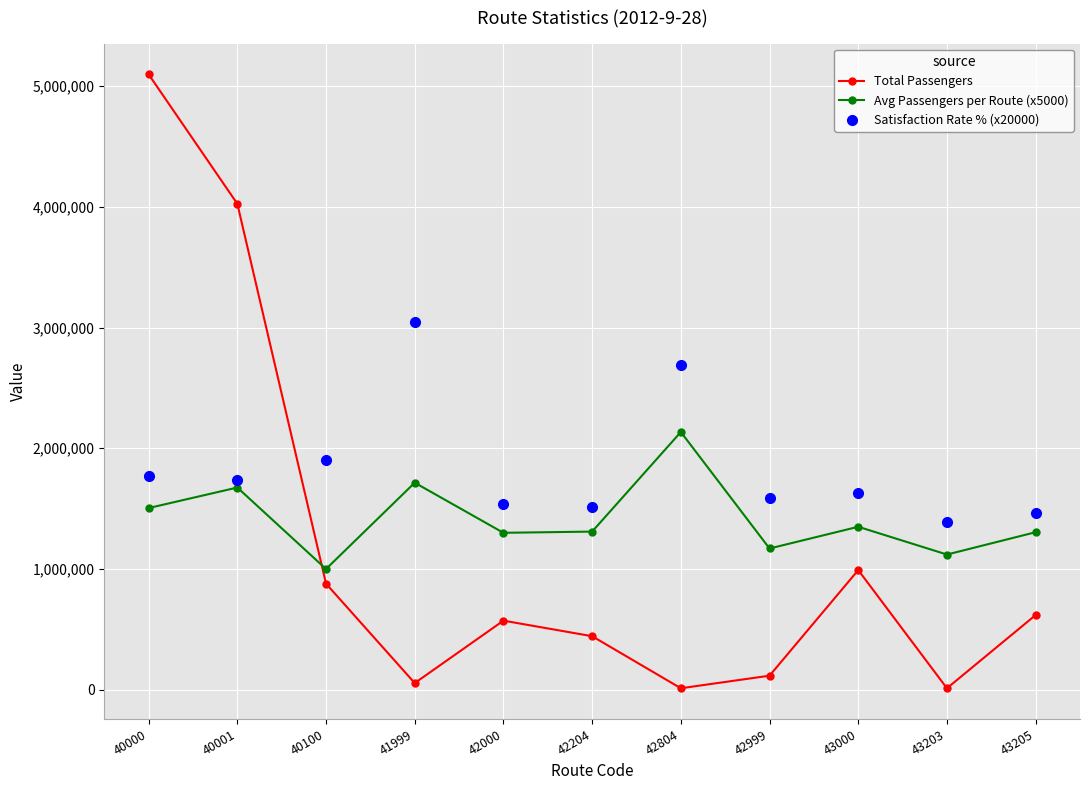

What is the difference between the maximum and minimum values in the Satisfaction Rate % (x20000) series?

1652000